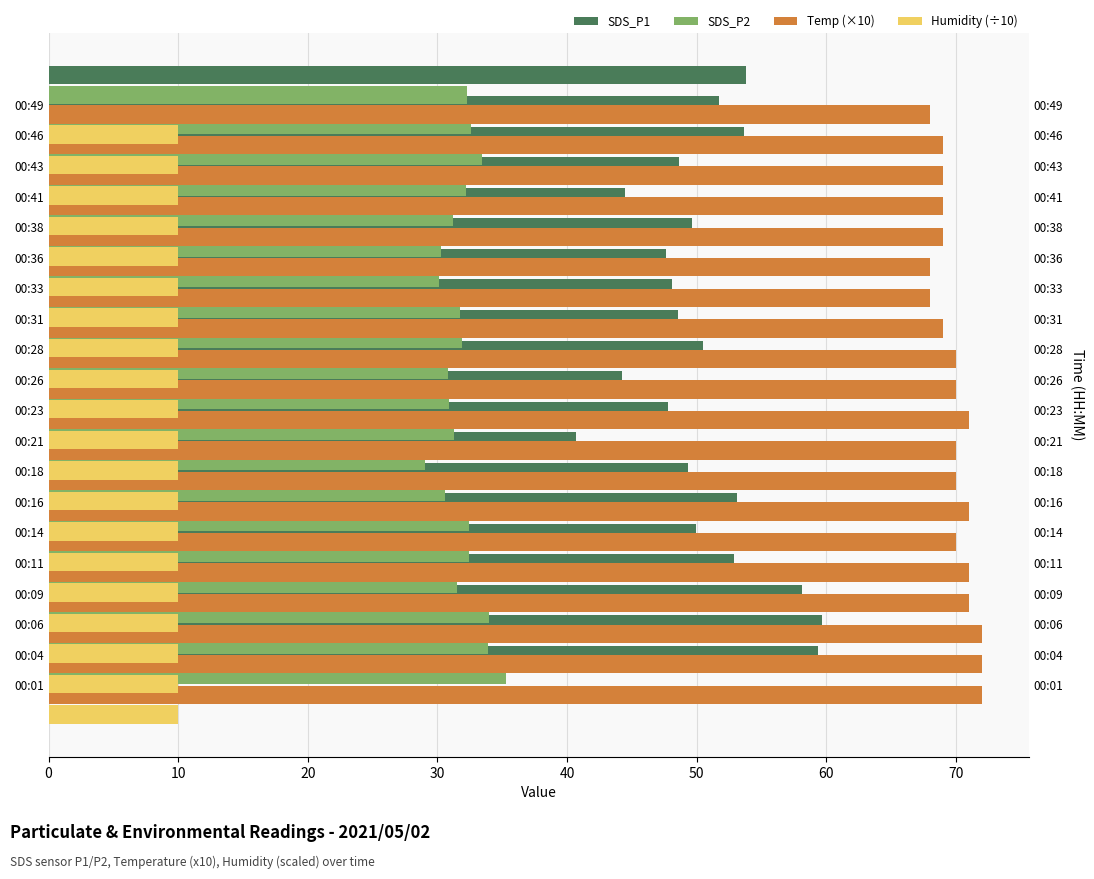

What is the difference between the second highest and second lowest values in the SDS_P2 series?

3.9